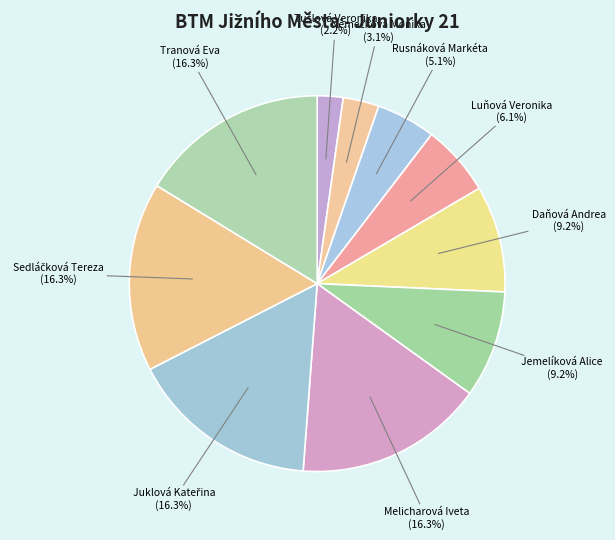

Which has a higher value, Rusnáková Markéta or Daňová Andrea?

Daňová Andrea